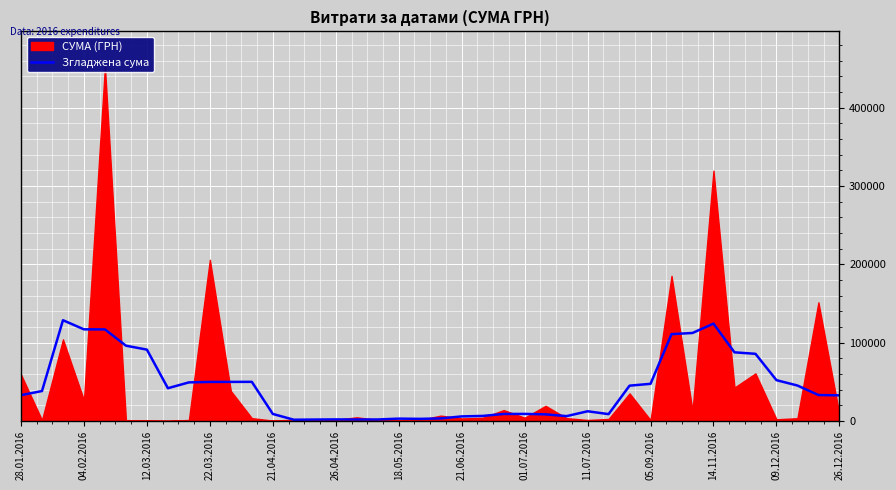

The value of Згладжена сума at 22.03.2016 is 49771.3. True or false?

True